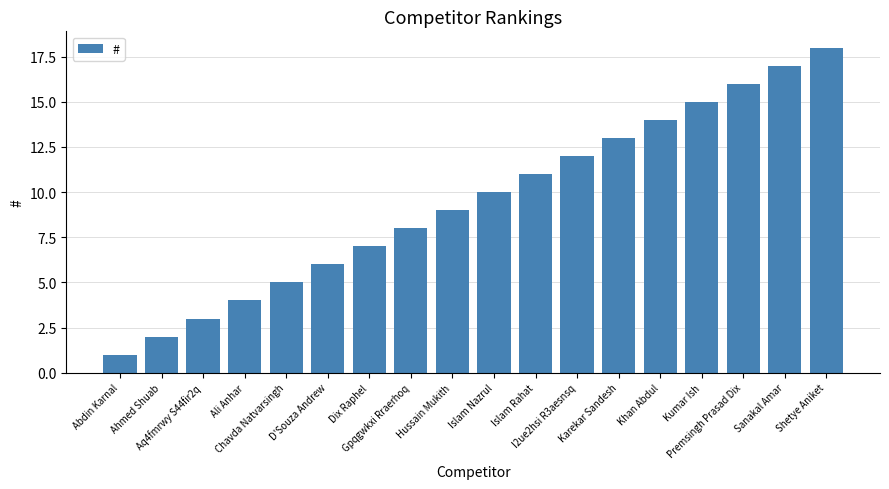

At which label is the value closest to 9?

Hussain Mukith